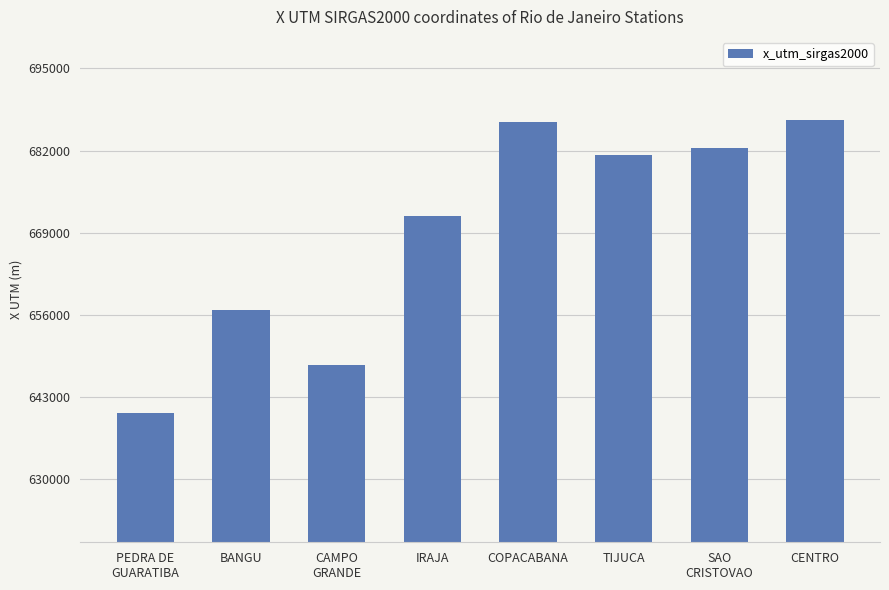

What is the label of the 4th bar from the left?

IRAJA